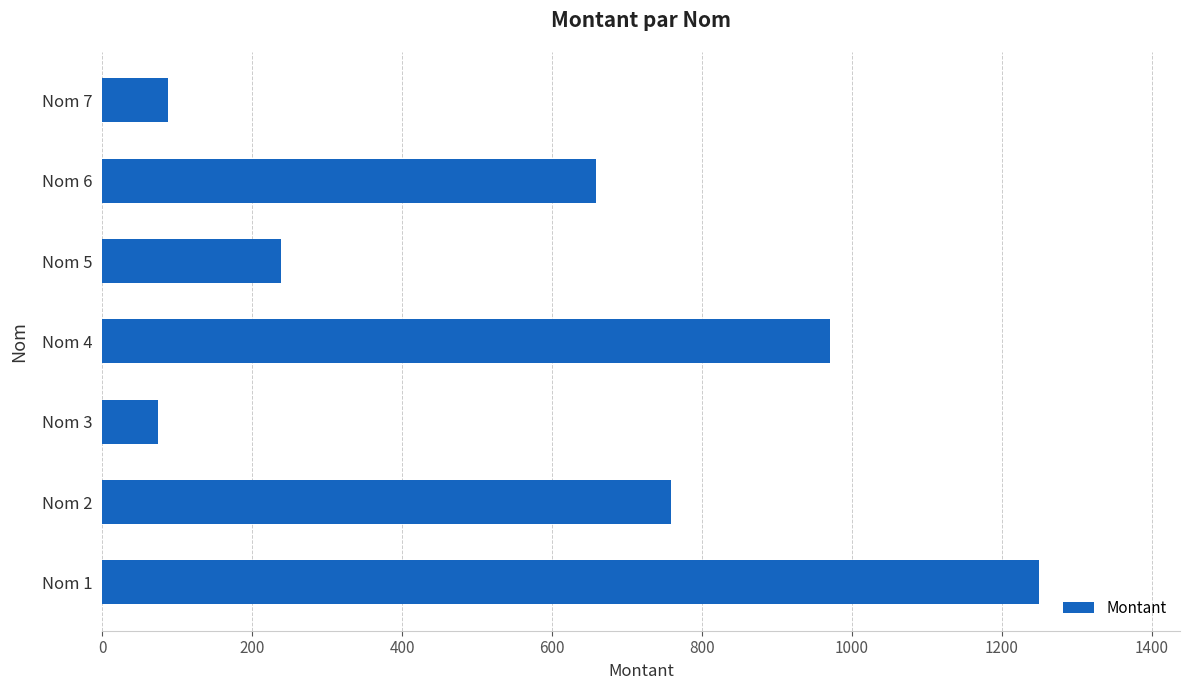

At which label is the value closest to 662?

Nom 6